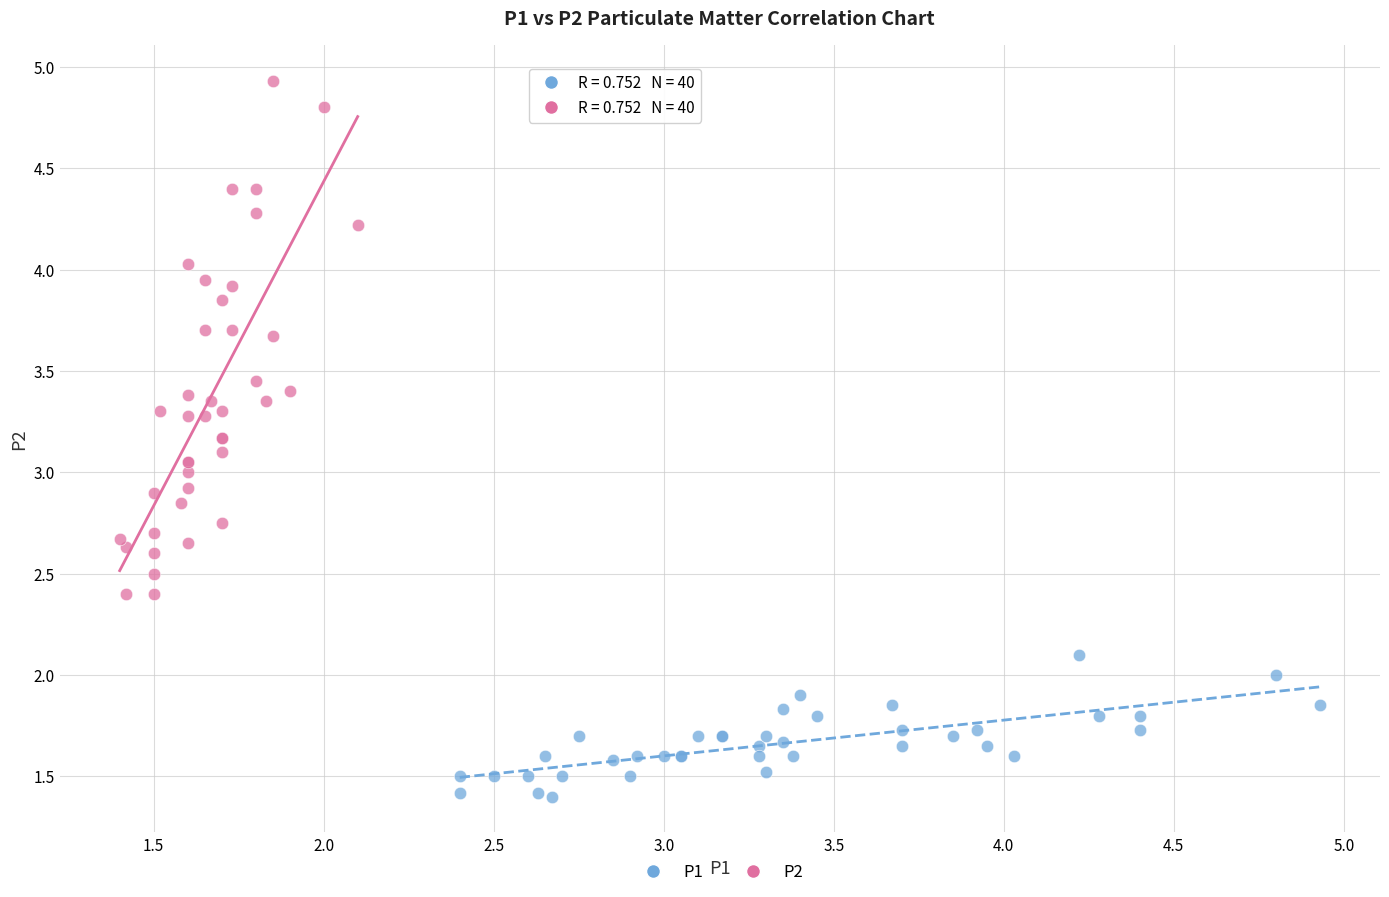

Which series has the widest spread of Y values?

P2